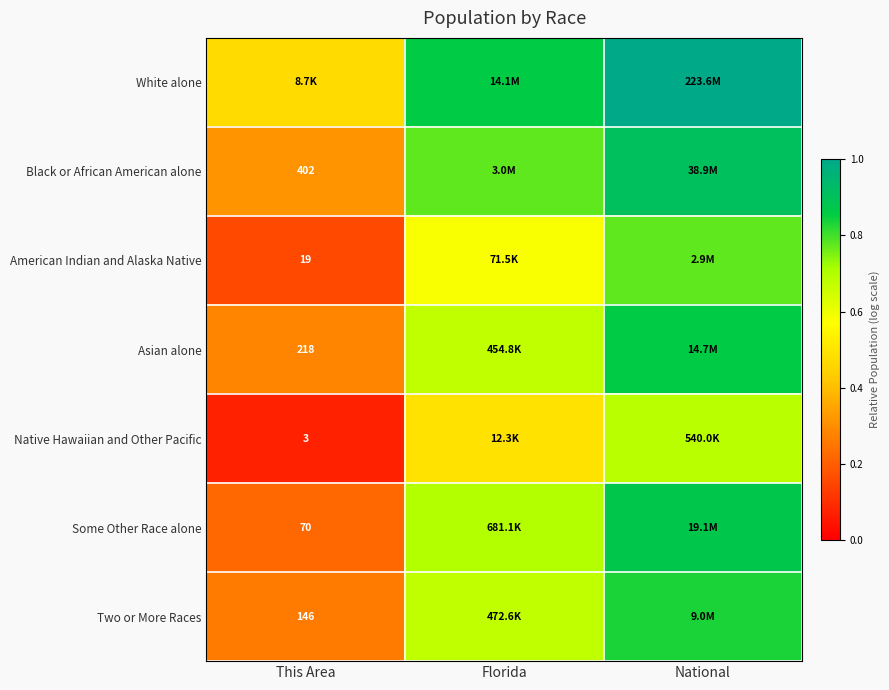

At which category is the sum across all series the highest?

National